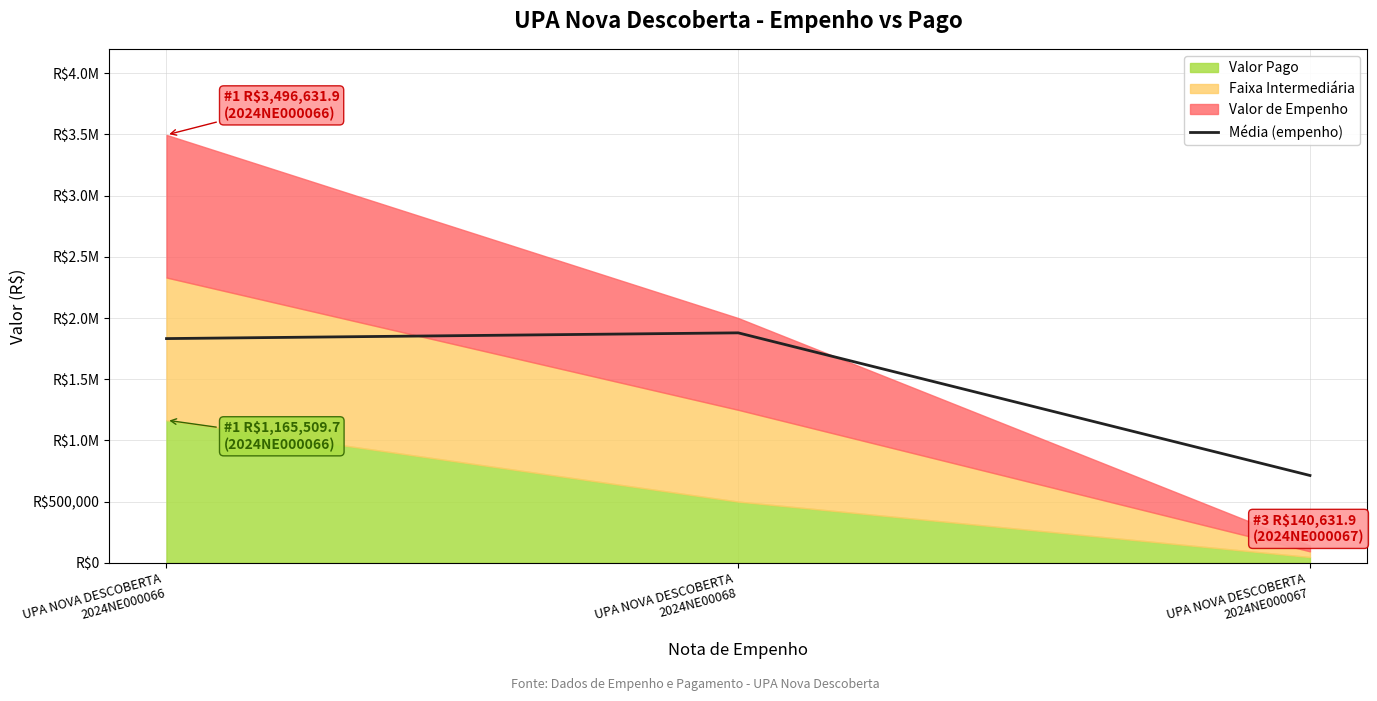

How many categories are shown in the chart?

3